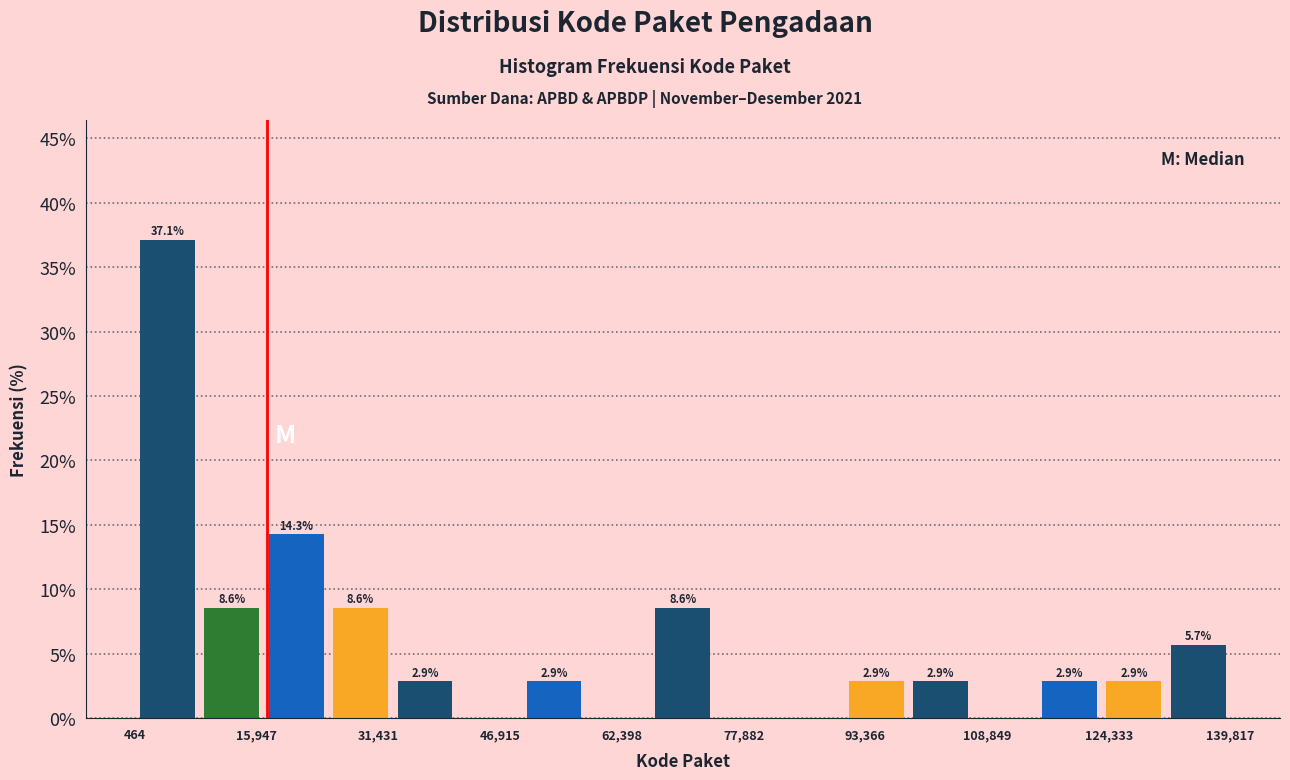

Which range on the x-axis has the tallest bar?

0 to 8000